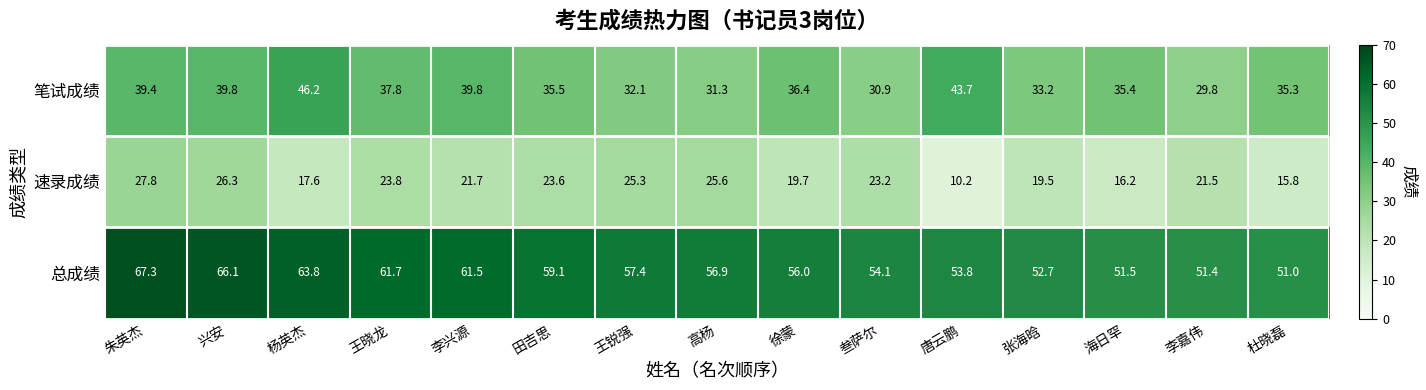

What is the average value of the 速录成绩 series?

21.2